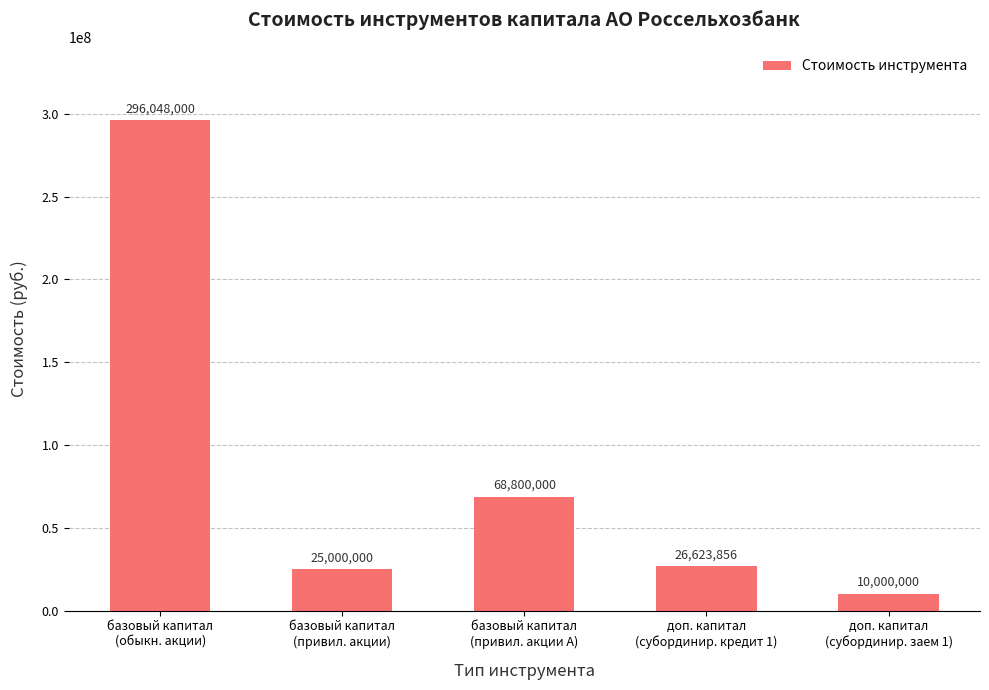

The value at базовый капитал
(обыкн. акции) is 462600969. True or false?

False